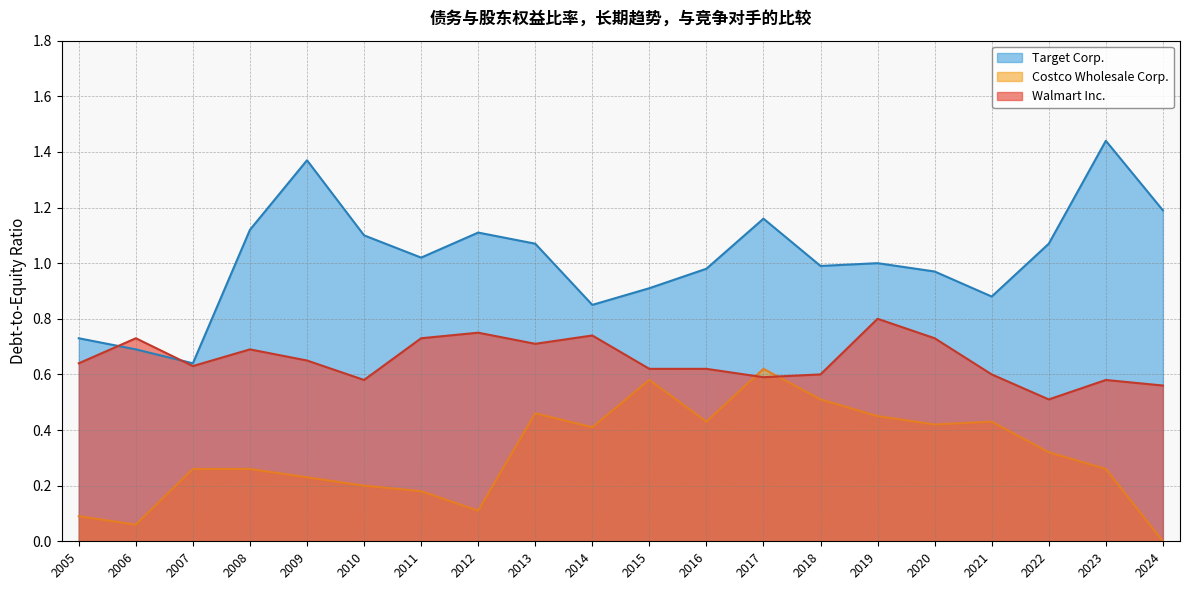

True or false: Walmart Inc. has more than 1 interior local peaks.

True